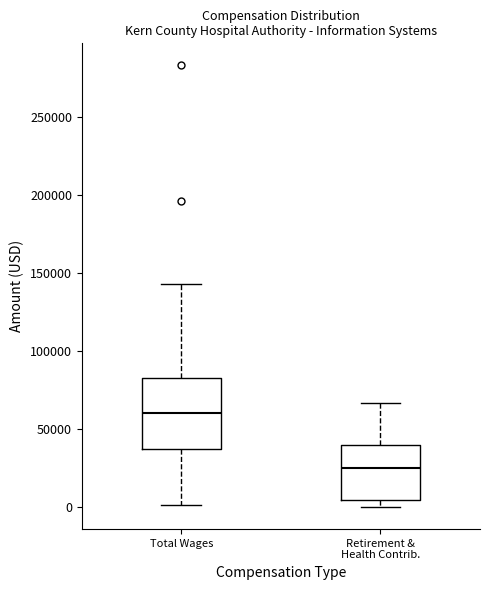

Which box is the tallest, from its lower edge to its upper edge?

Total Wages